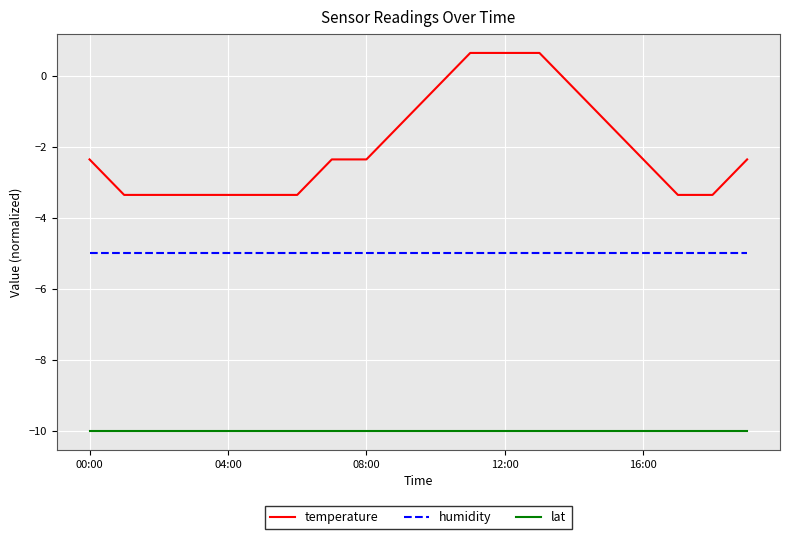

Which series has the largest range (max minus min)?

temperature